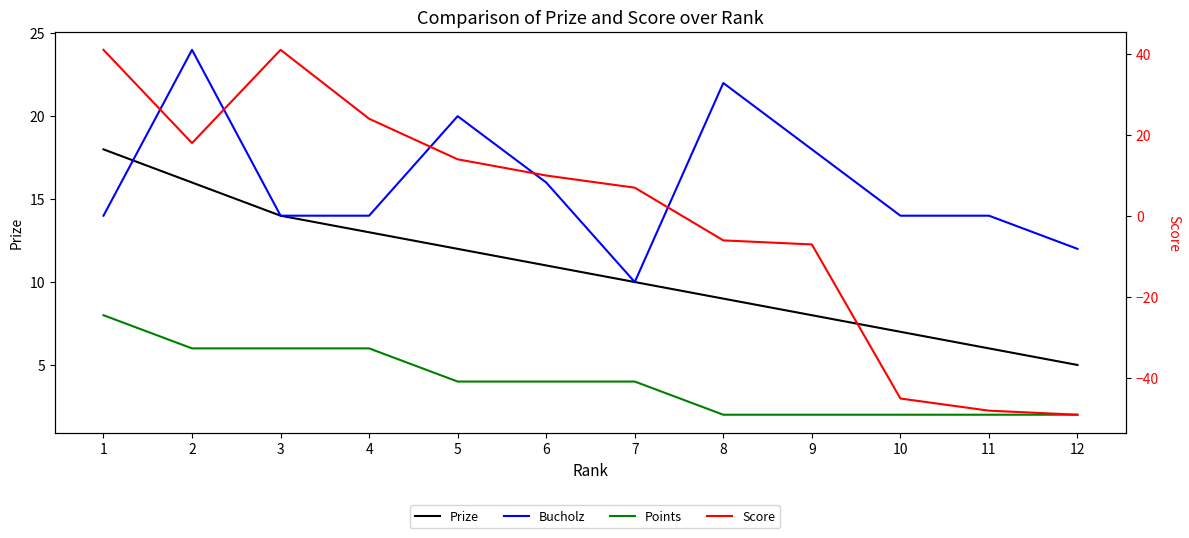

At which category does the chart reach its minimum across all series?

12